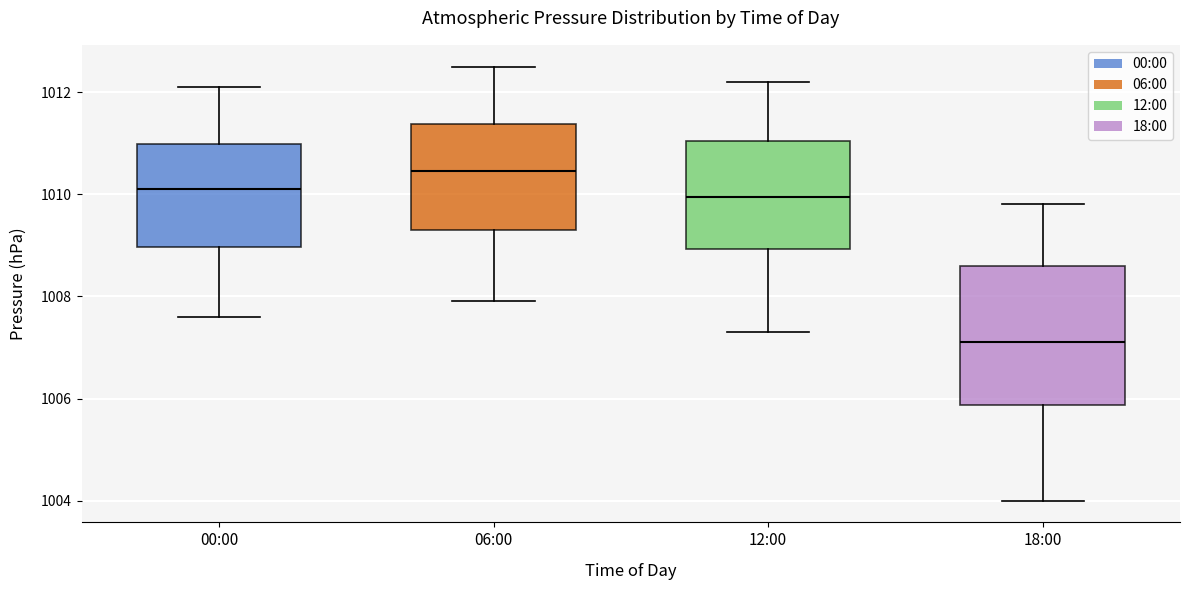

Which box is the tallest, from its lower edge to its upper edge?

18:00